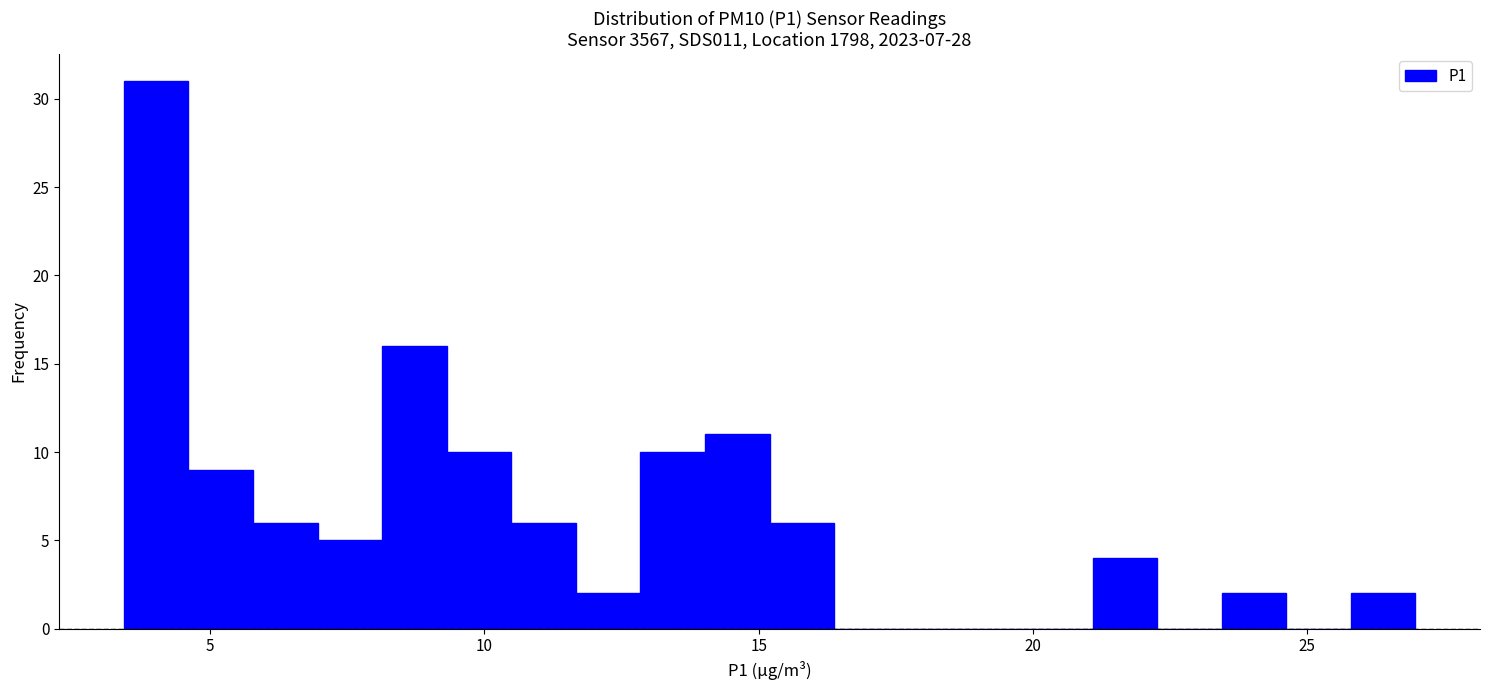

Around what value on the x-axis is the tallest bar? Give the approximate position of its centre, as read against the axis.

4.0